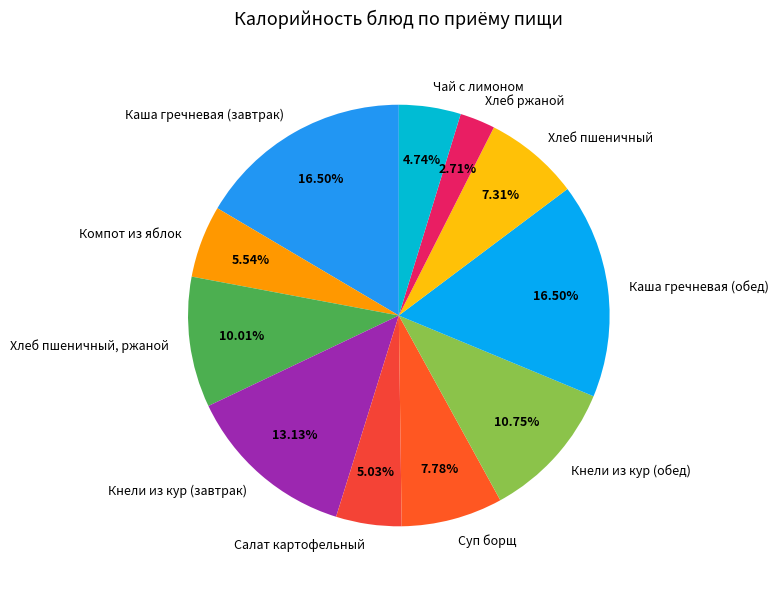

Which slice is the smallest?

Хлеб ржаной